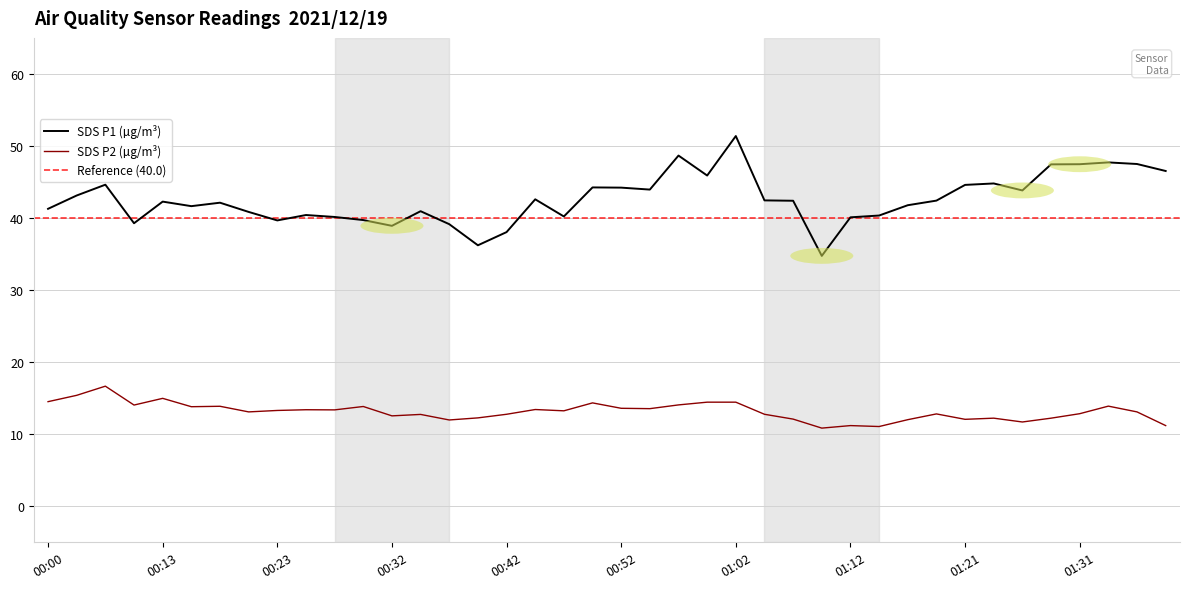

Read the SDS_P1 value at 29.

40.4